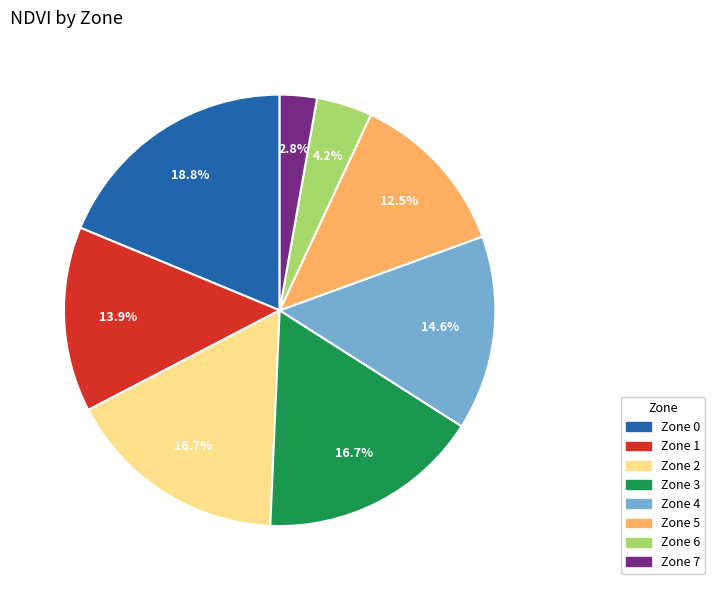

Approximately how many times larger is the value at Zone 0 compared to Zone 5?

1.5